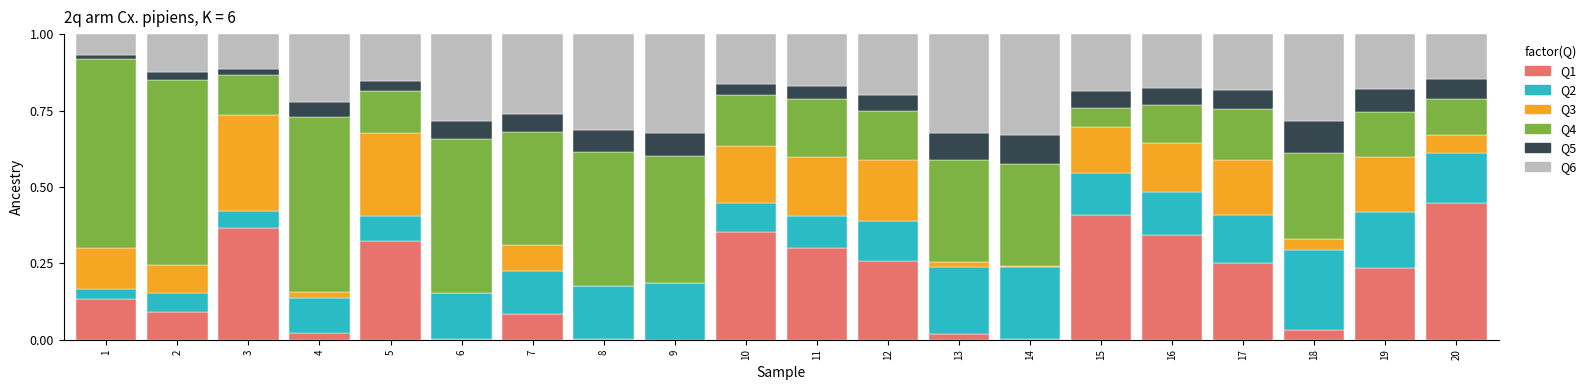

Is it true that Q1 equals 0.0 at 18?

True